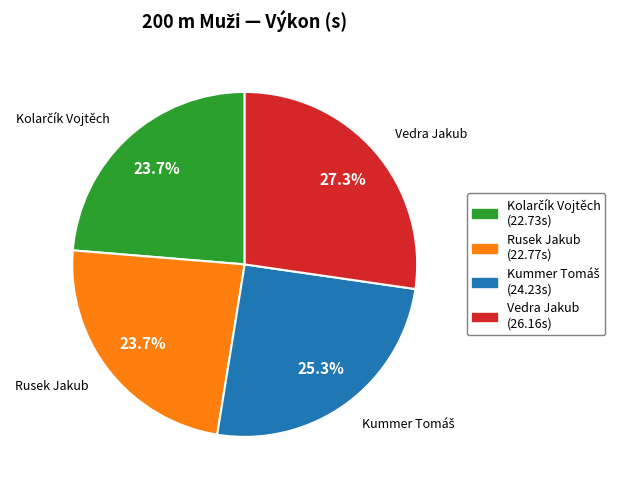

How many segments does this pie chart have?

4